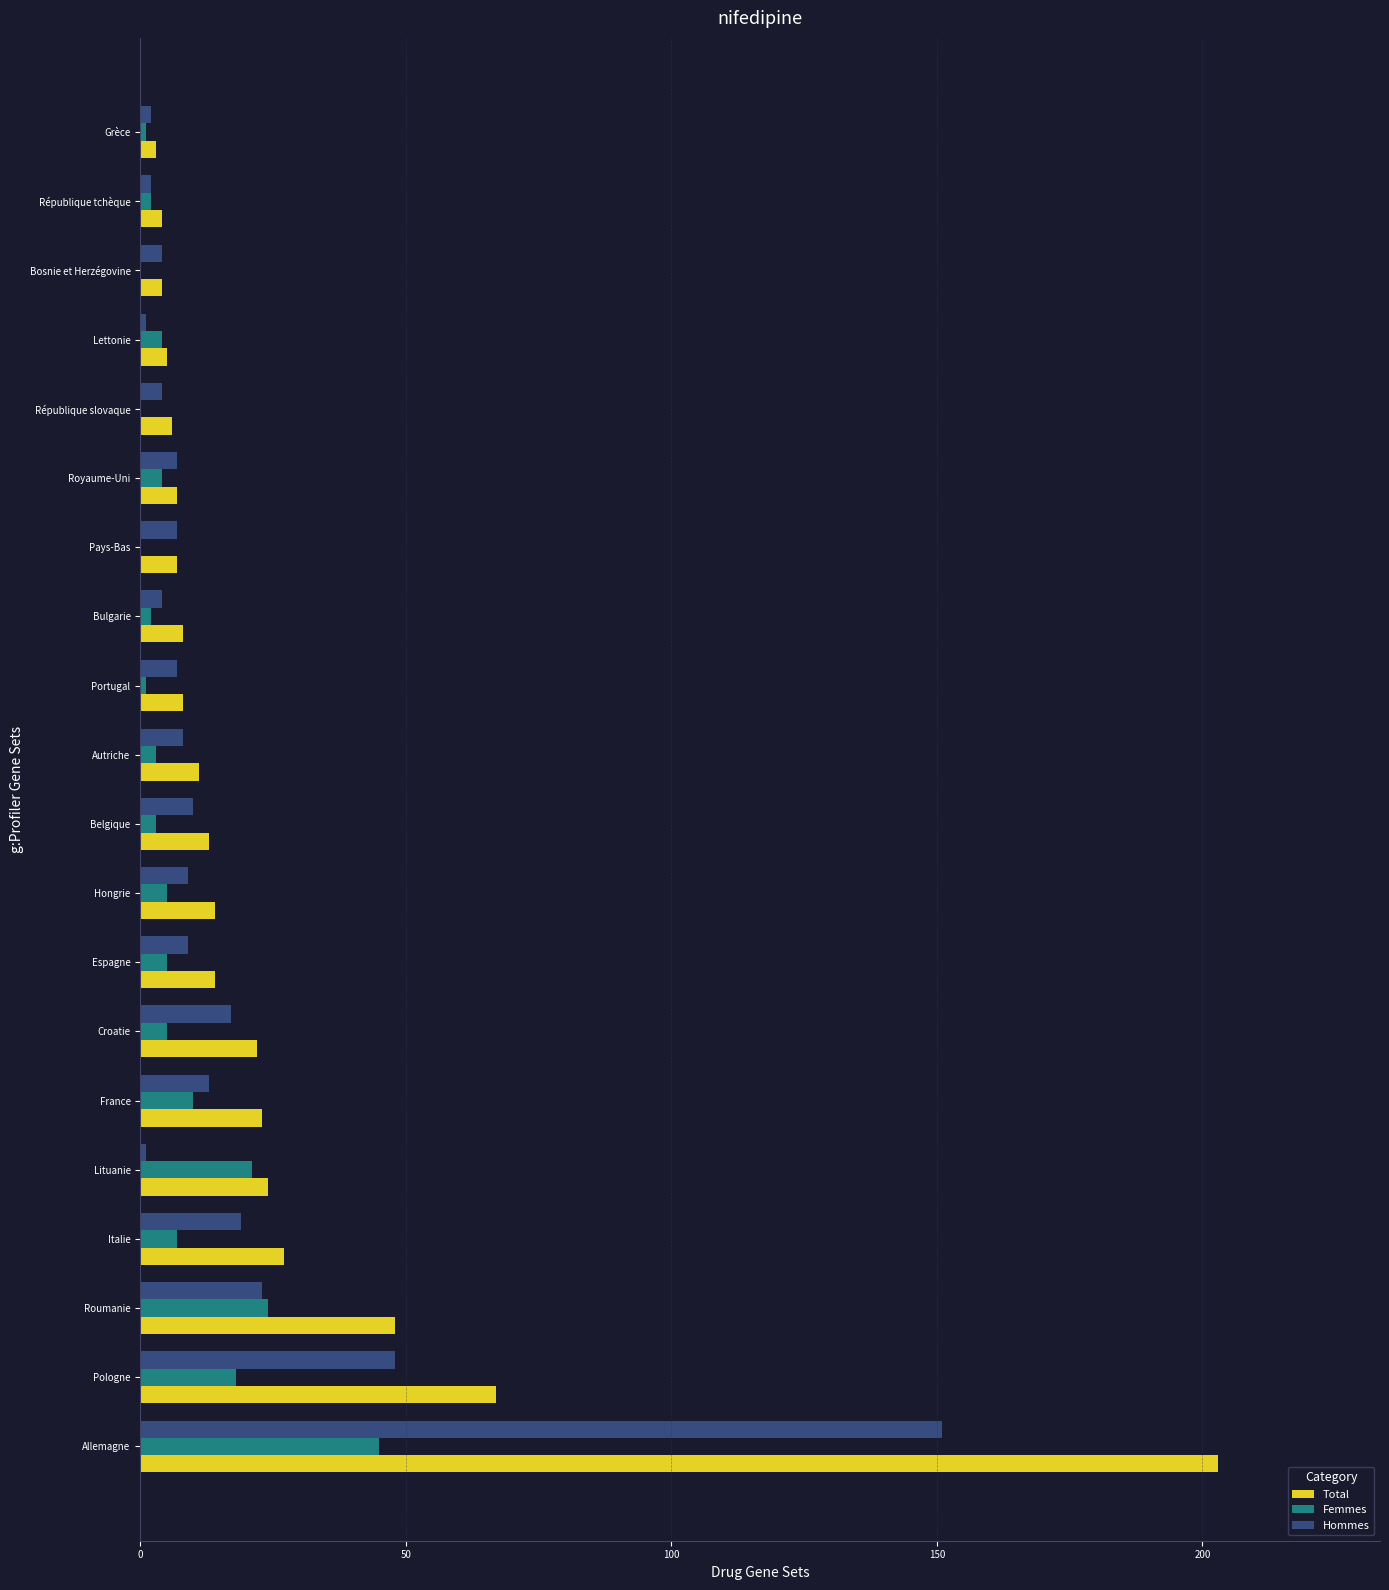

True or false: Hommes has a value of 8 at Italie.

False